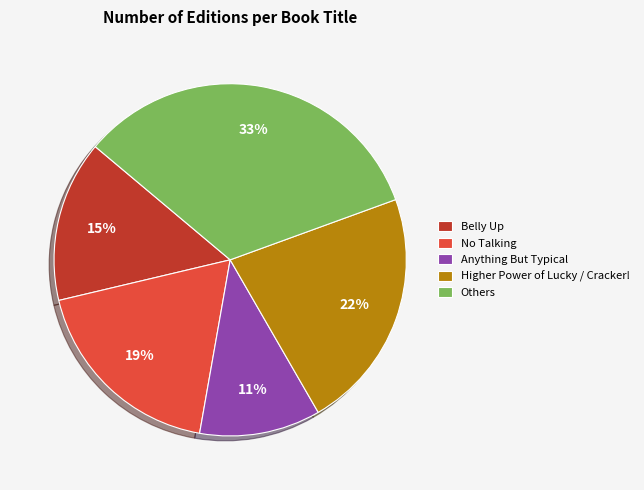

To the nearest percent, what is the average slice percentage?

20%